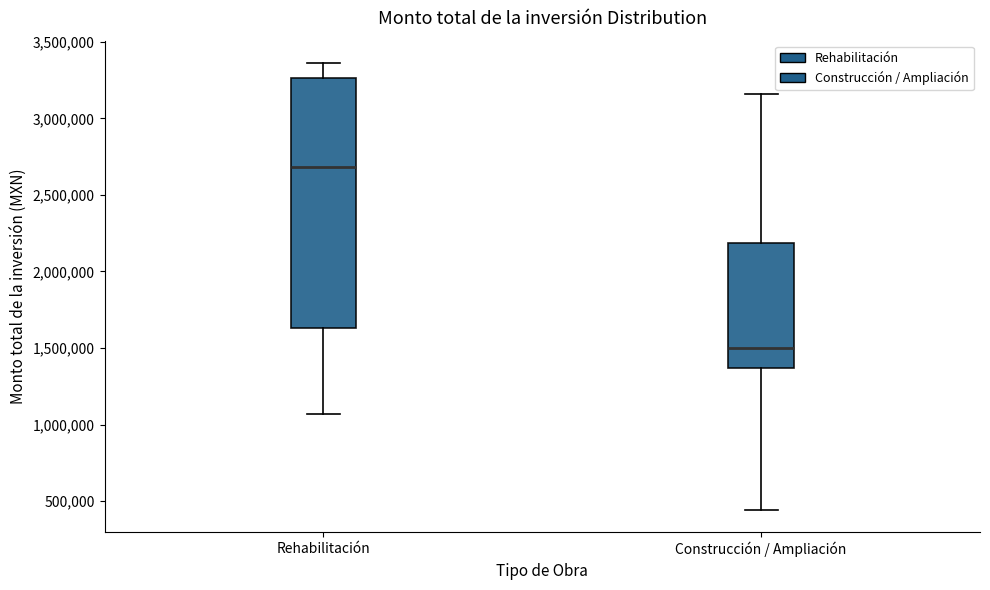

Reading left to right, transcribe this box plot: for each box, give where its median line is, the range the box spans, and where its two whiskers end, as read against the y-axis. The values are not printed on the chart, so give them approximately, as read against the axis.

Rehabilitación: median 2700000, box 1650000 to 3250000, whiskers 1050000 to 3350000
Construcción / Ampliación: median 1500000, box 1350000 to 2200000, whiskers 450000 to 3150000